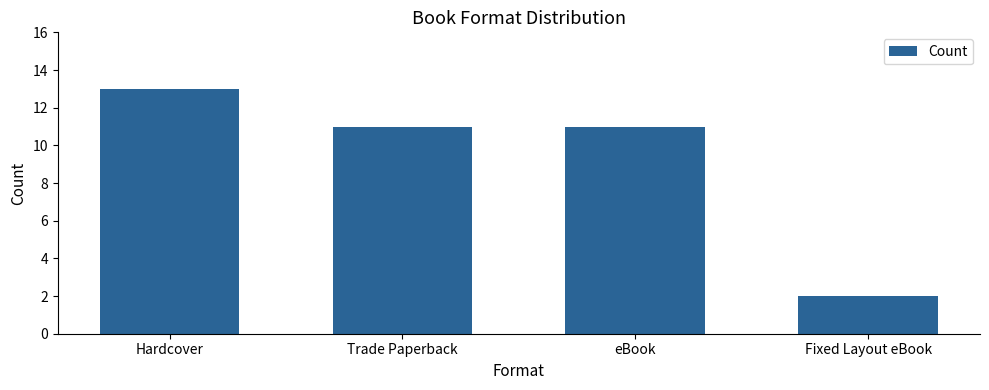

Are the bars grouped side by side (vs. stacked)?

No